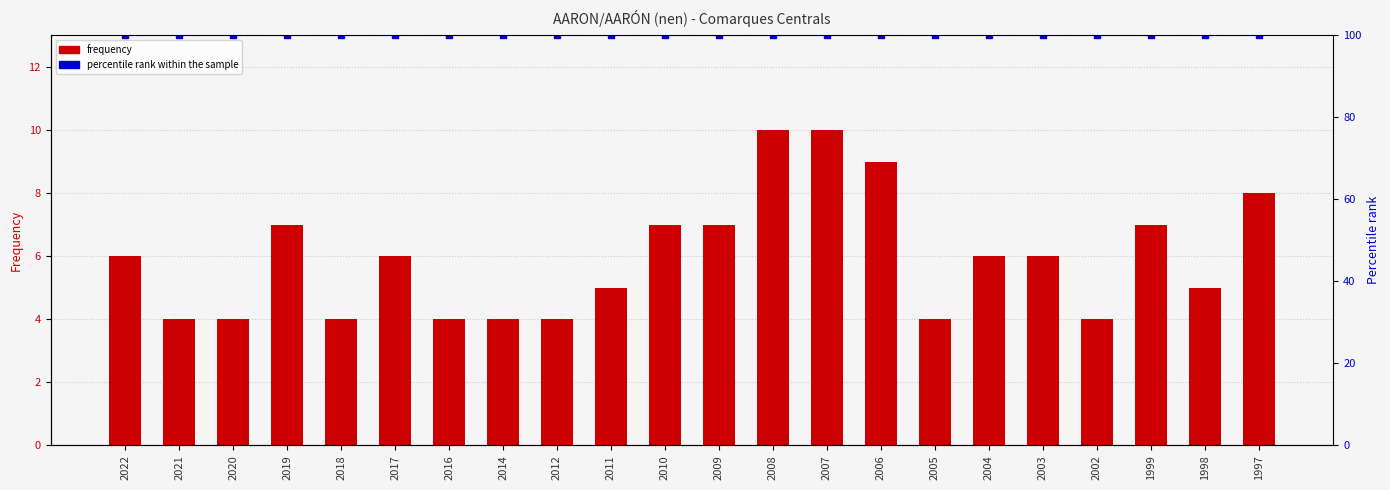

Count the number of categories in the chart.

22